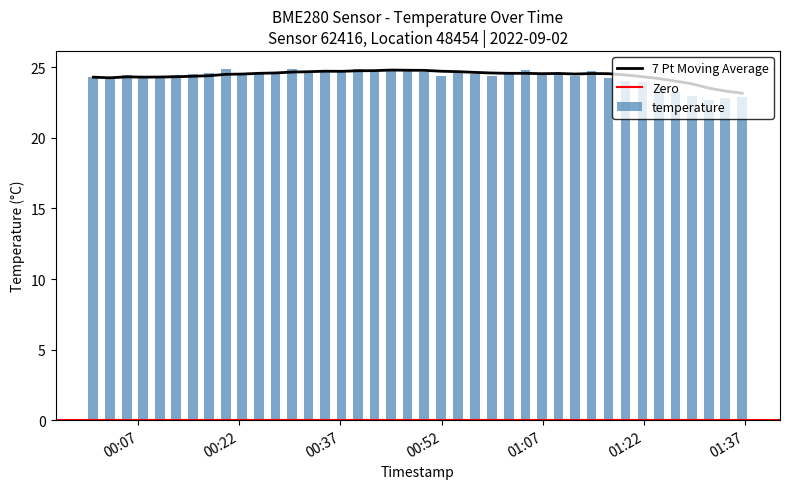

What is the difference between the maximum and minimum values in the temperature series?

2.2